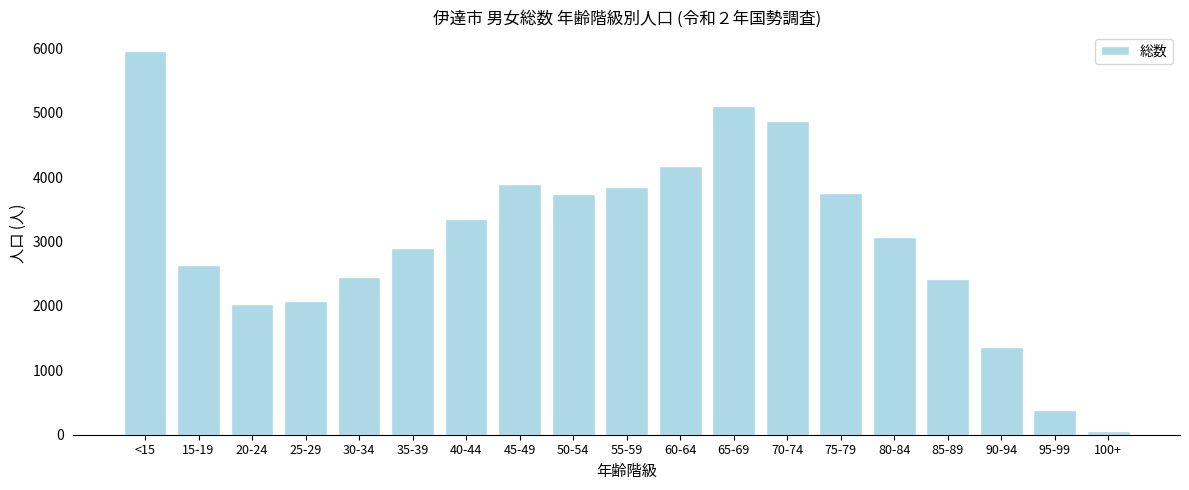

What is the change in value from 20-24 to 30-34?

+420